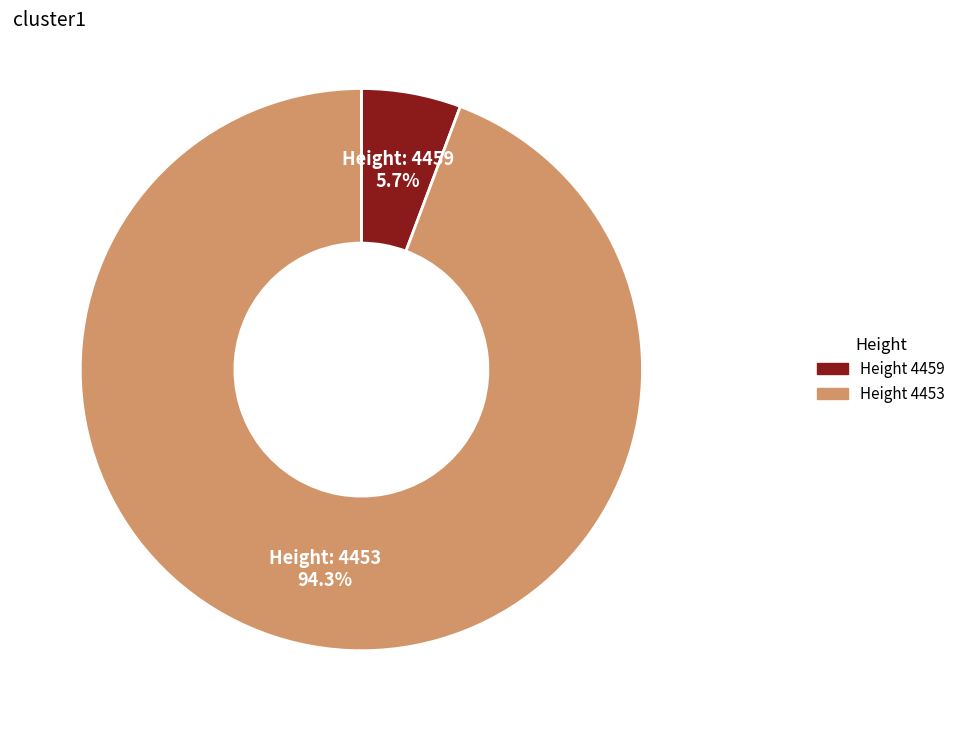

Is there any slice that represents more than half of the pie?

Yes